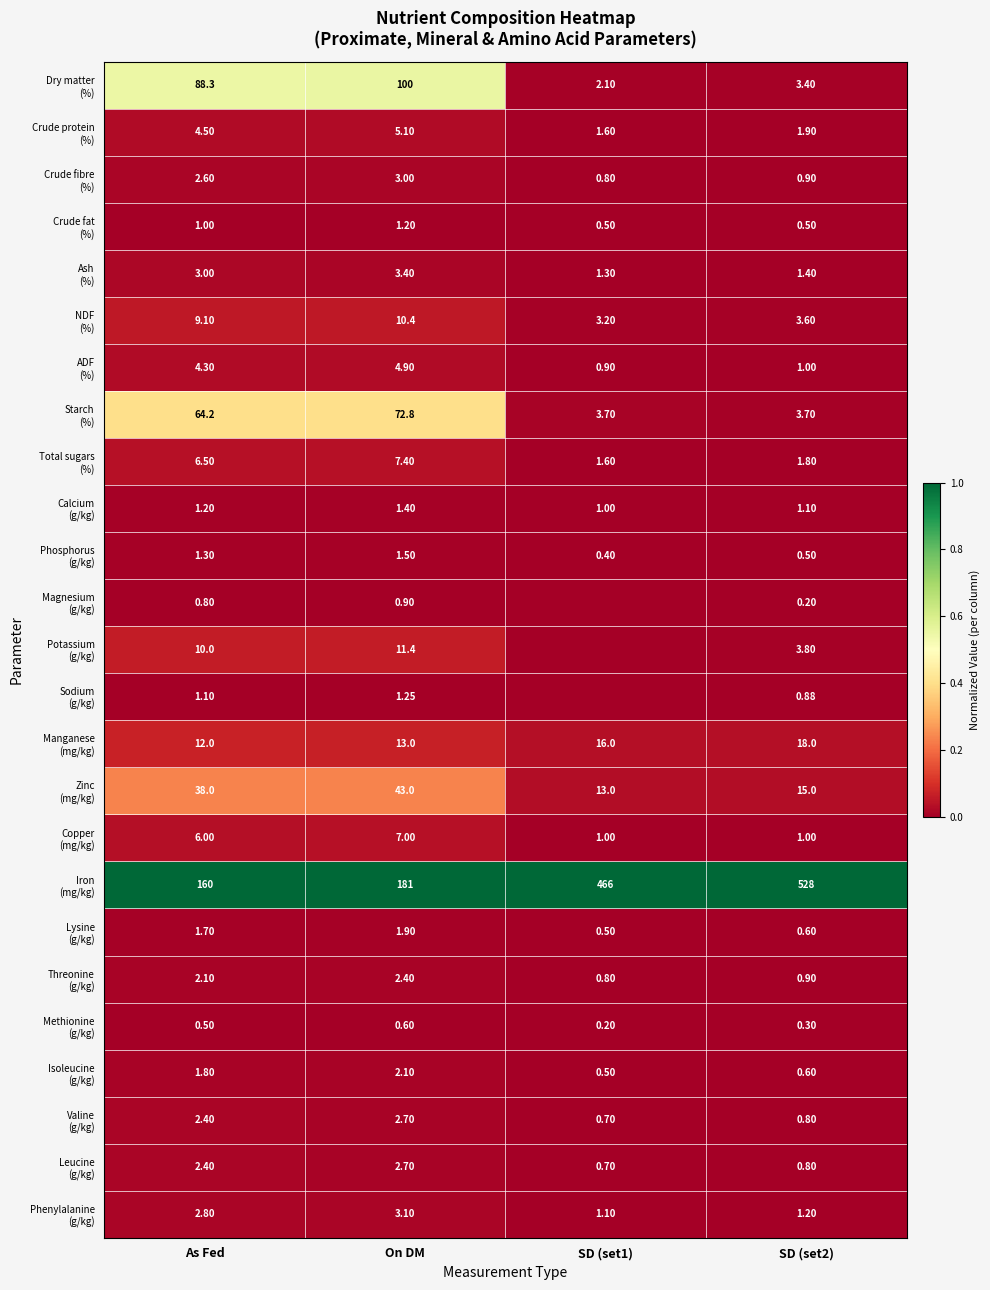

Is the value of Isoleucine (g/kg) at SD (set2) greater than the value of NDF (%) at As Fed?

No